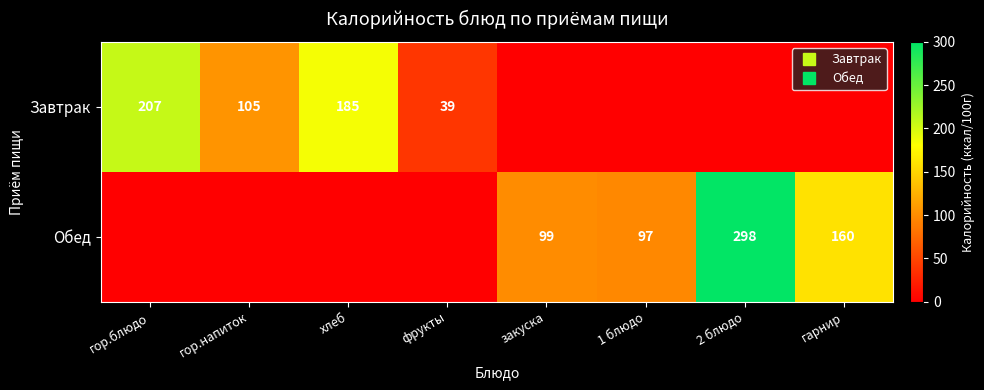

Rank the series by their average value, from lowest to highest.

Завтрак, Обед